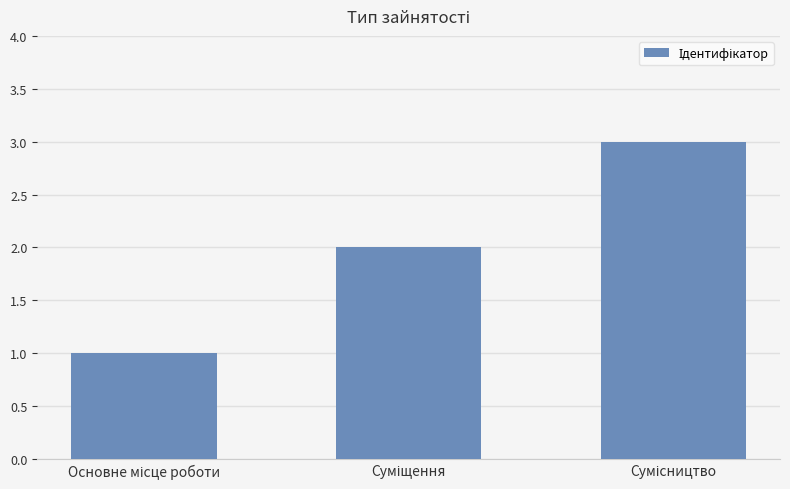

Reading left to right, extract all data points from this chart.

1	2	3